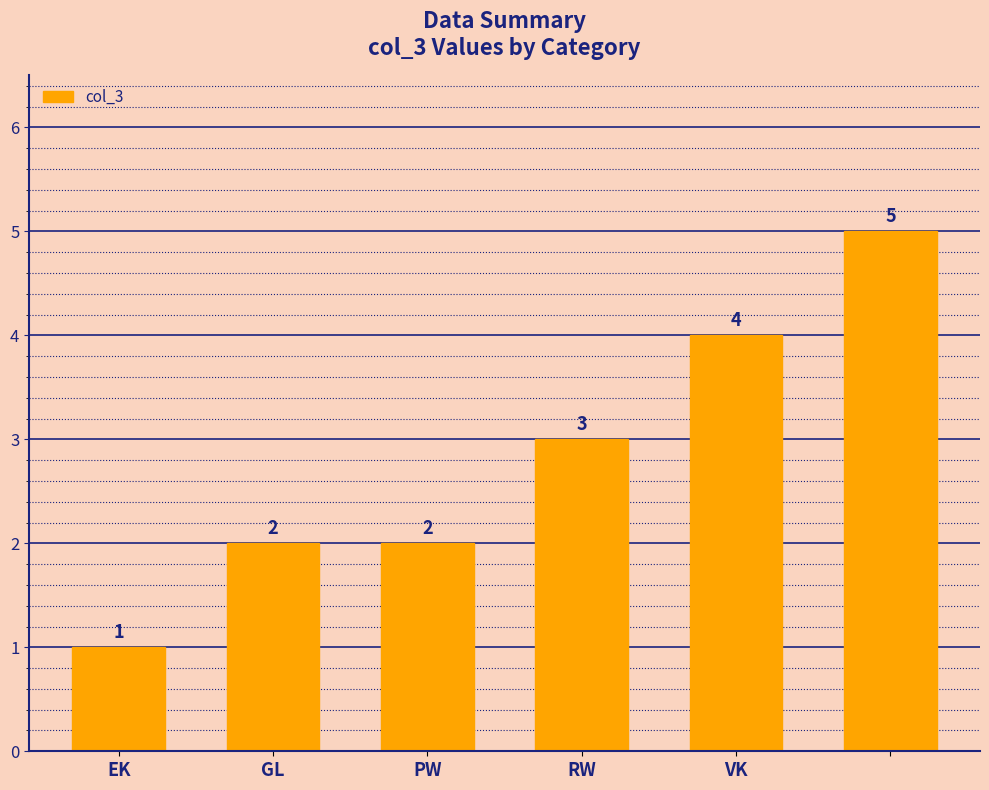

What is the difference between the maximum and minimum values?

4